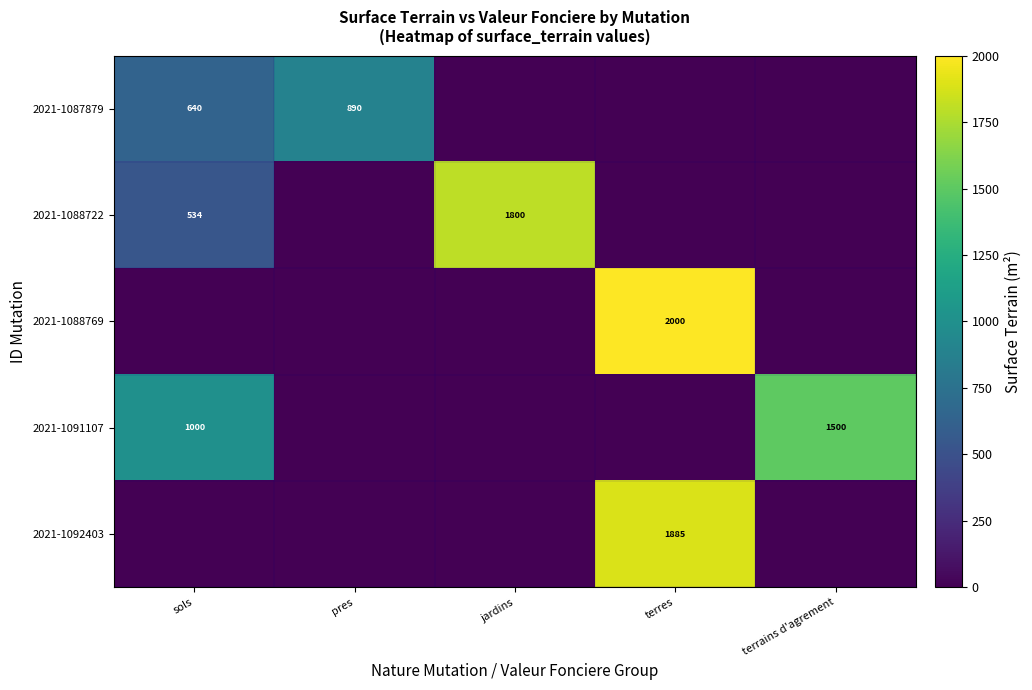

The 2021-1091107 series shows 2466 at terrains d'agrement. True or false?

False